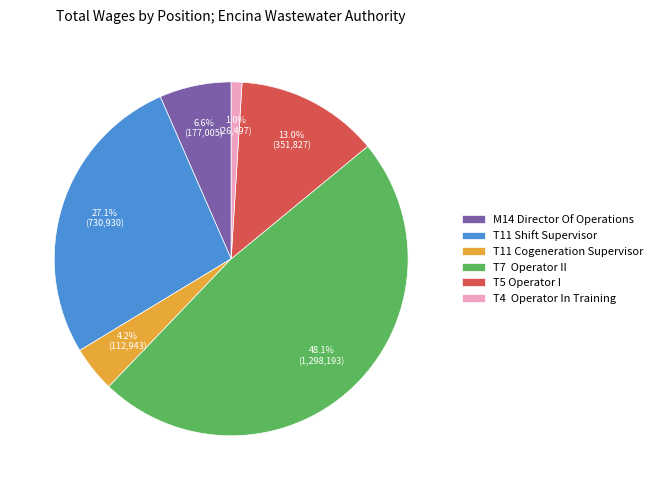

Is T11 Cogeneration Supervisor the majority of the pie?

No